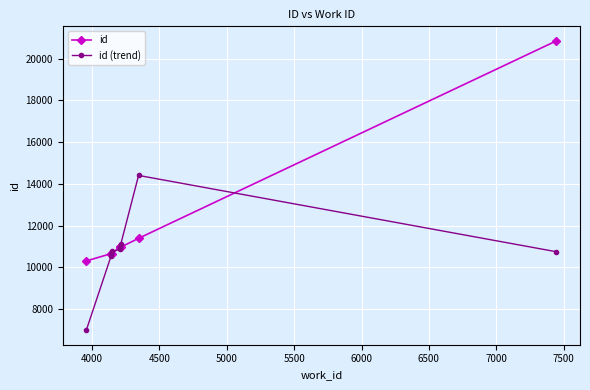

Which has a higher value, 6000 or 4500?

6000